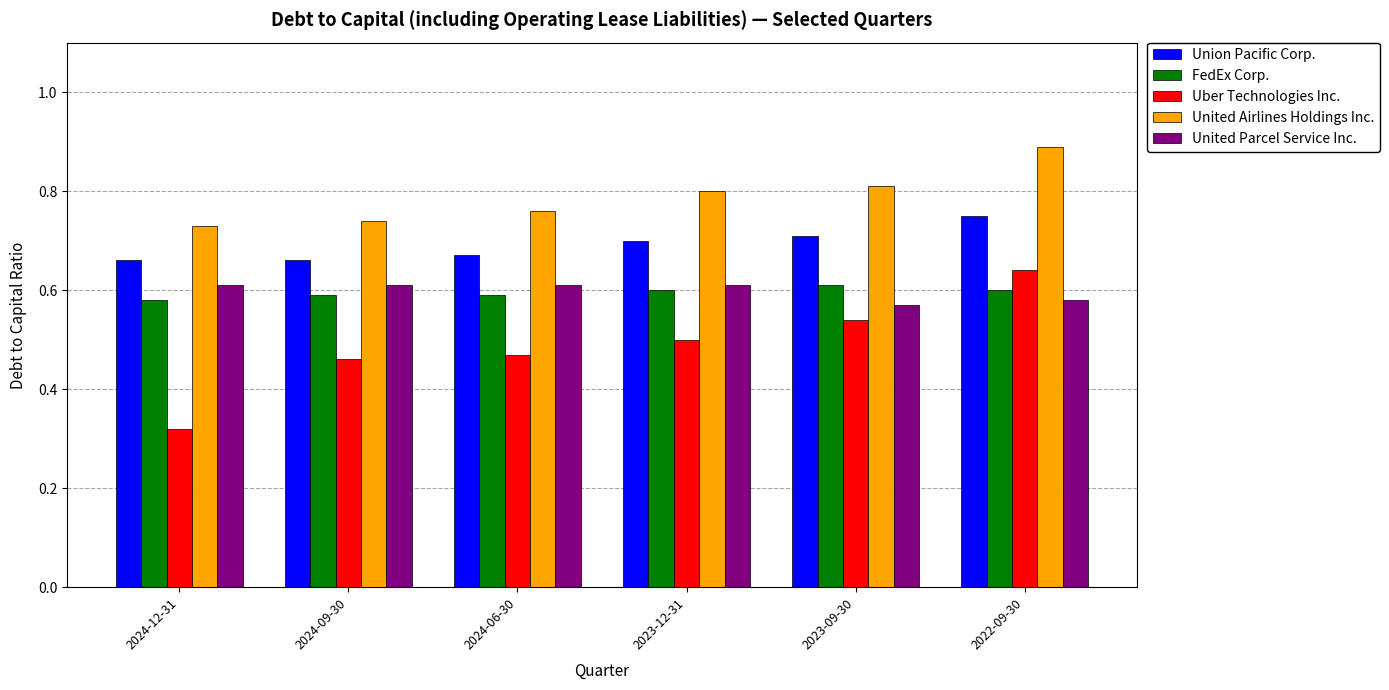

What is the sum of all FedEx Corp. values?

3.6